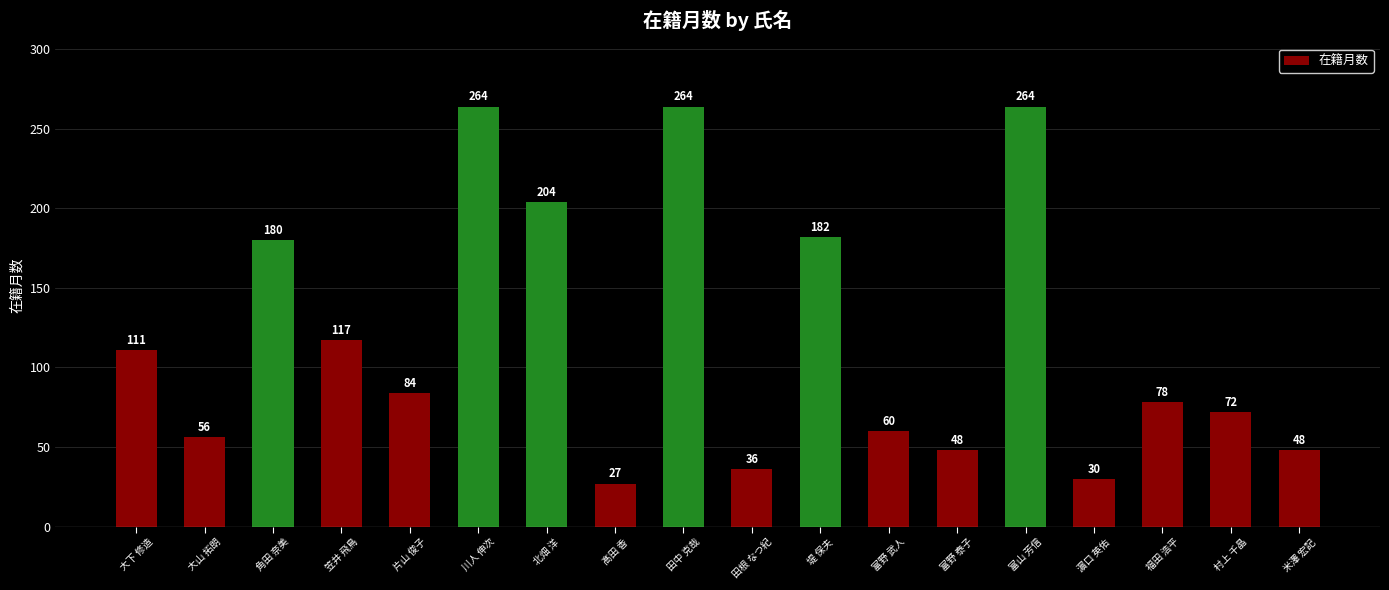

What is the difference between the maximum and minimum values?

237